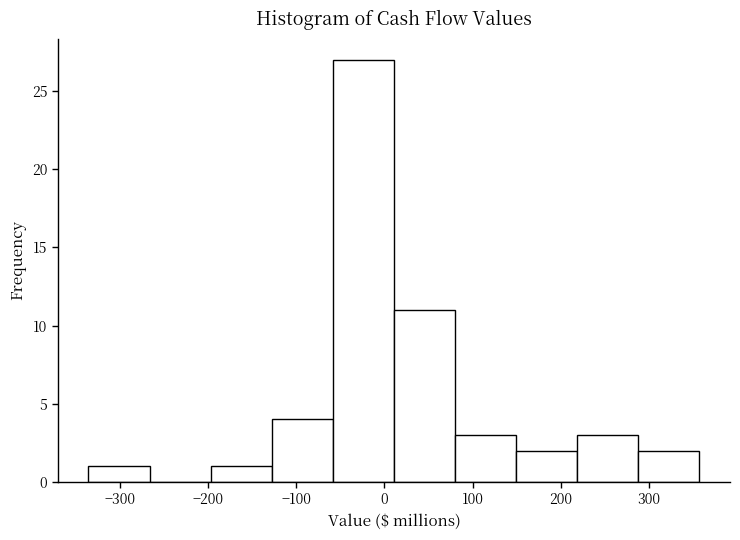

Over which range of the x-axis is the bar tallest?

-60 to 10